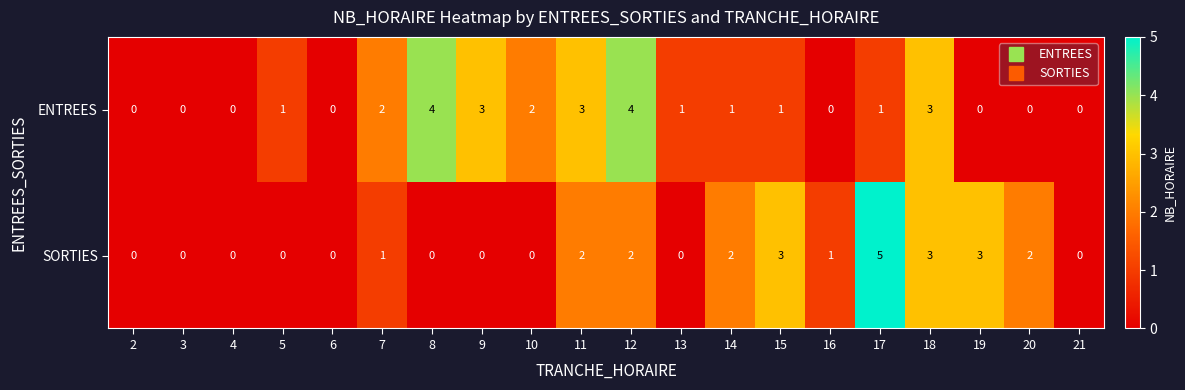

At 19, list the series in order from largest to smallest.

SORTIES, ENTREES